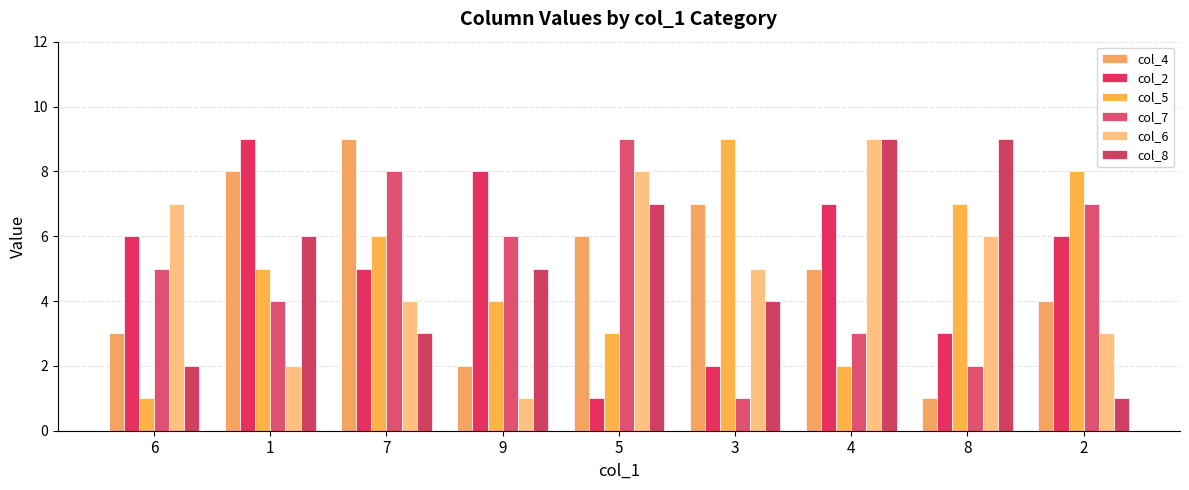

What is the sum of all col_2 values?

47